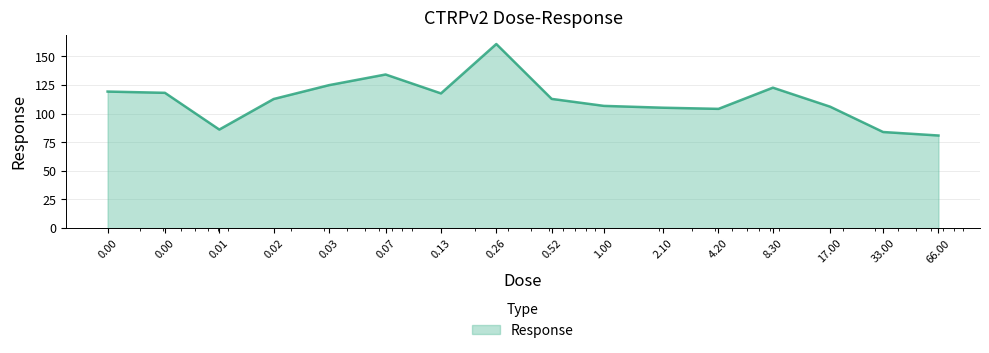

What is the maximum value shown in the chart?

160.7